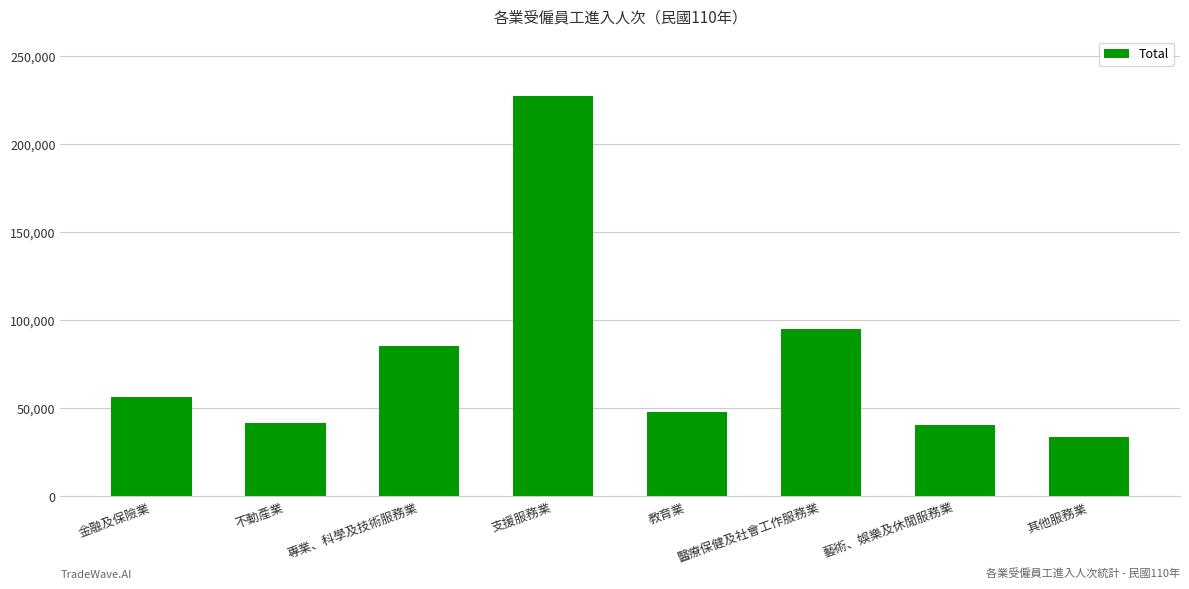

At which label is the value closest to 130573?

醫療保健及社會工作服務業